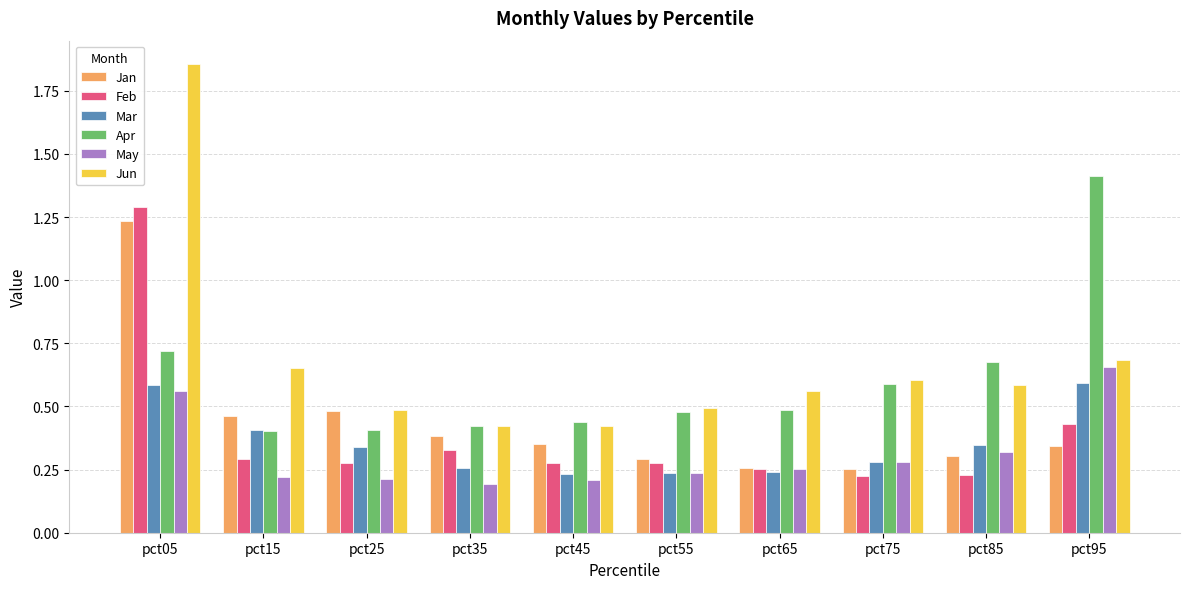

How many bars are there in total?

60